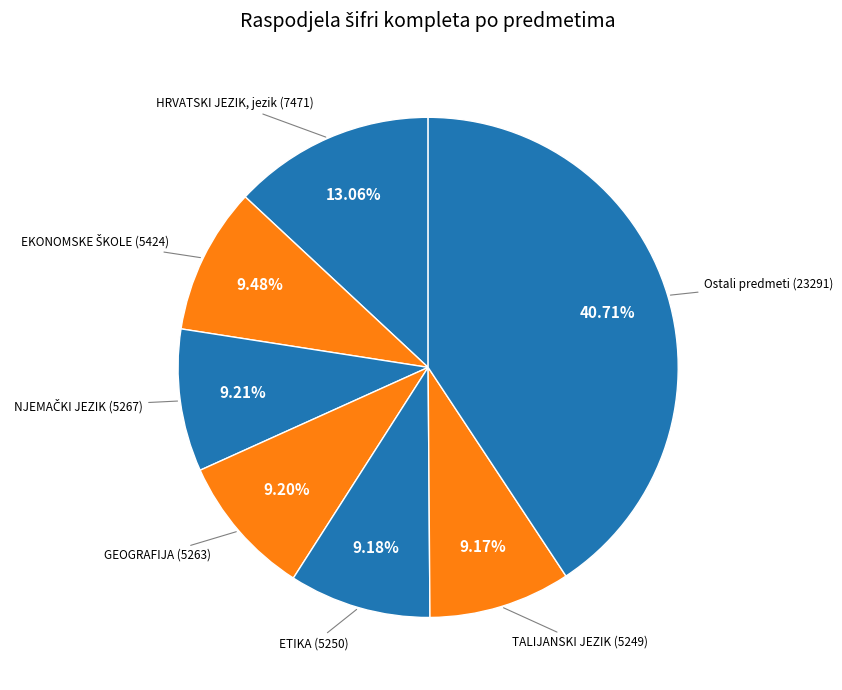

How many slices are in this pie chart?

7